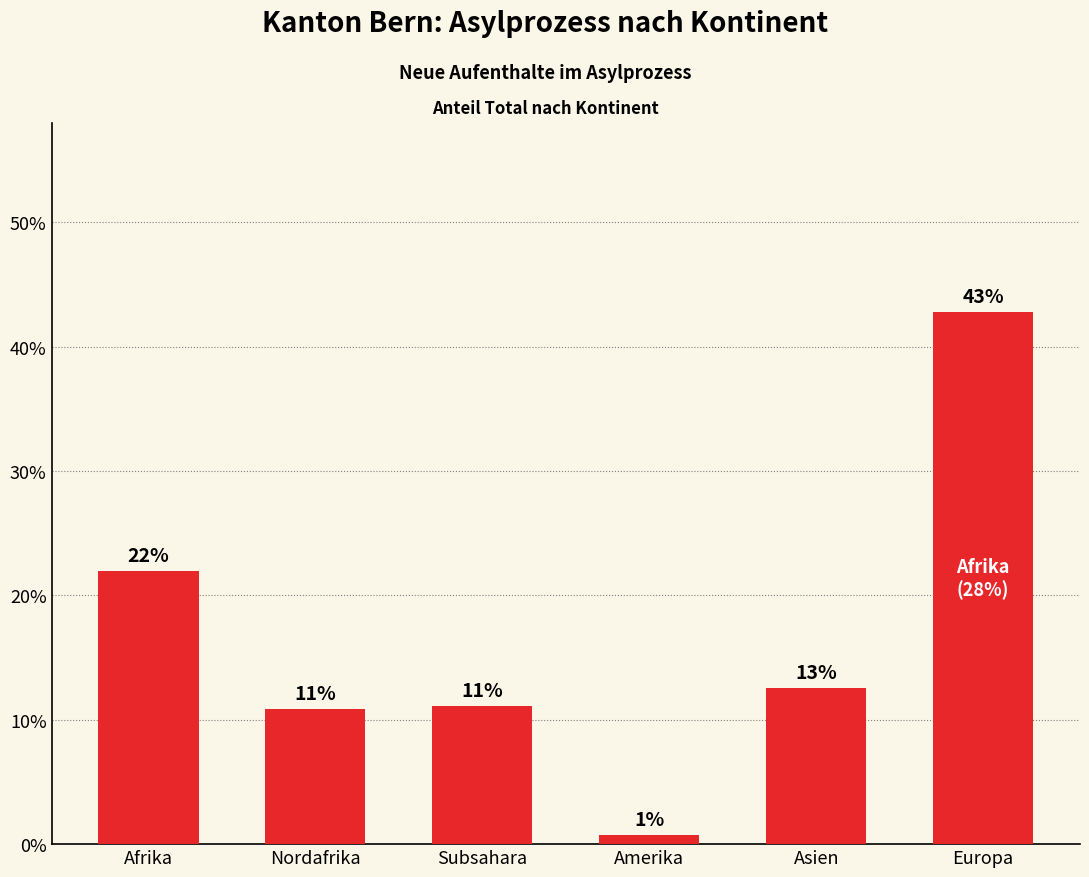

What is the difference between the maximum and minimum values?

42.1